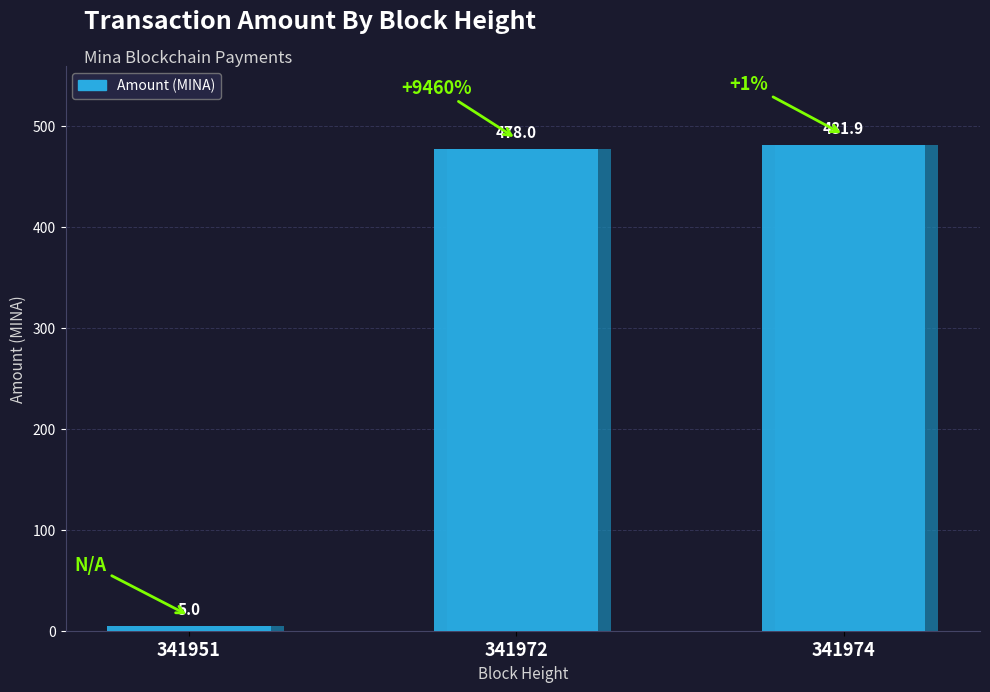

Reading left to right, what are all the values shown in this chart?

341951=5.0	341972=478.0	341974=481.9